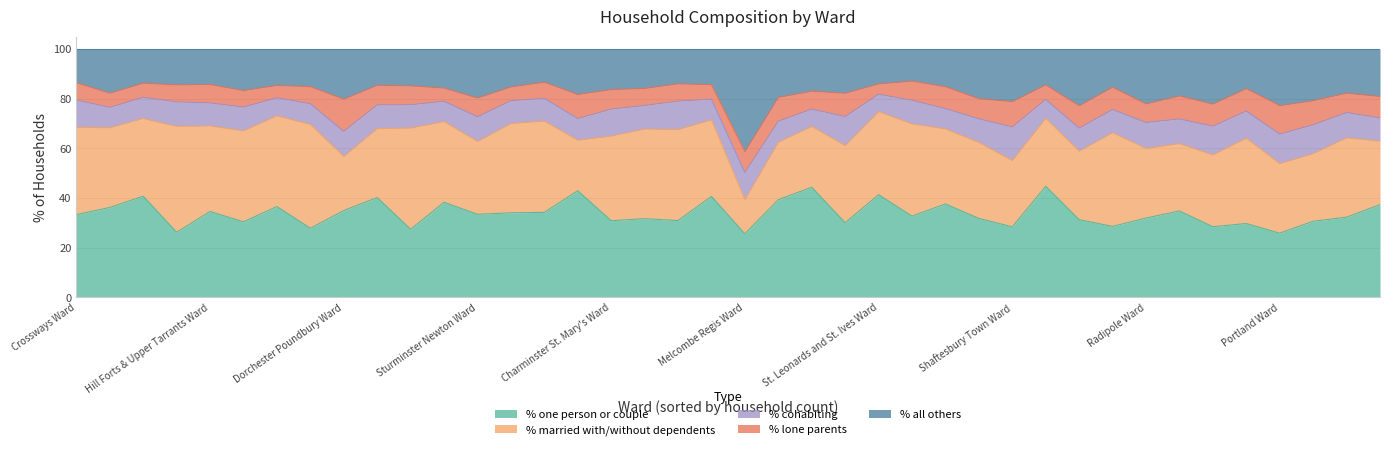

What are all the series names shown in the legend?

% one person or couple, % married with/without dependents, % cohabiting, % lone parents, % all others